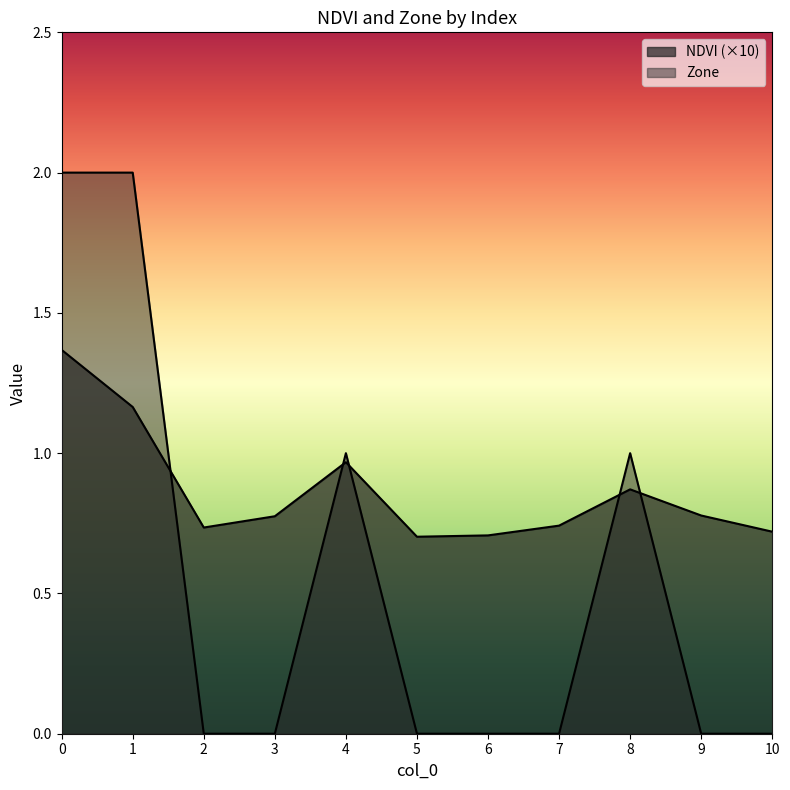

After their last crossing, which series has the higher values: NDVI or Zone?

NDVI